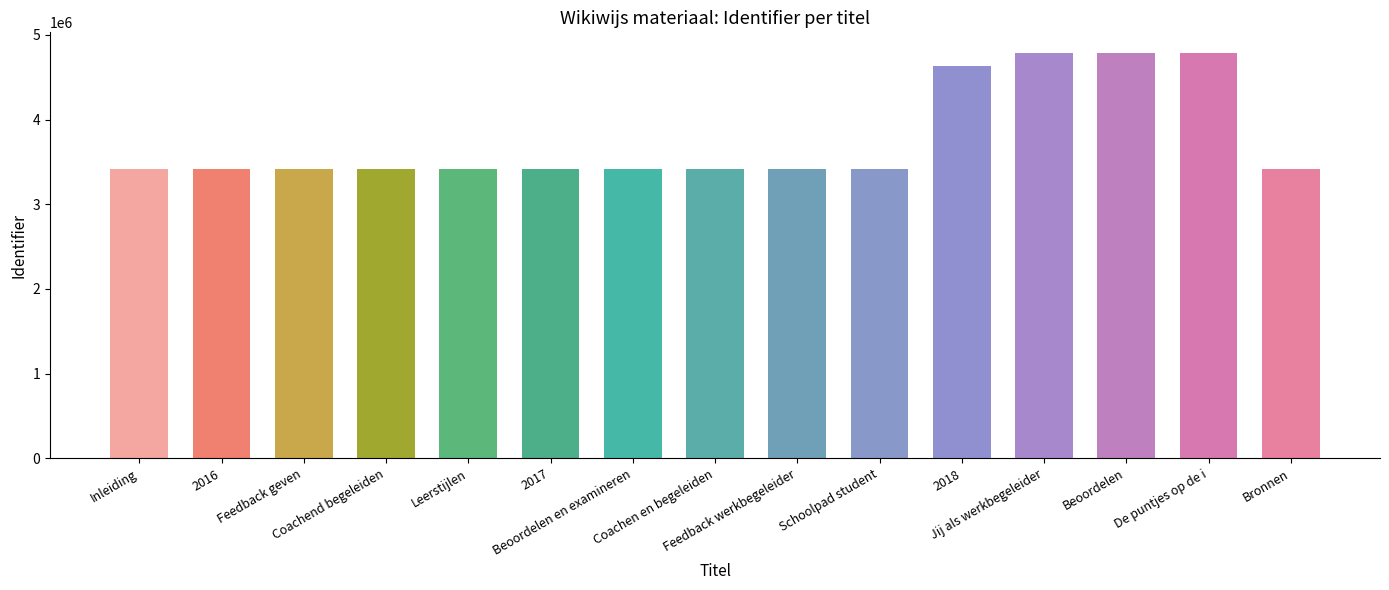

What is the label of the 3rd bar from the left?

Feedback geven